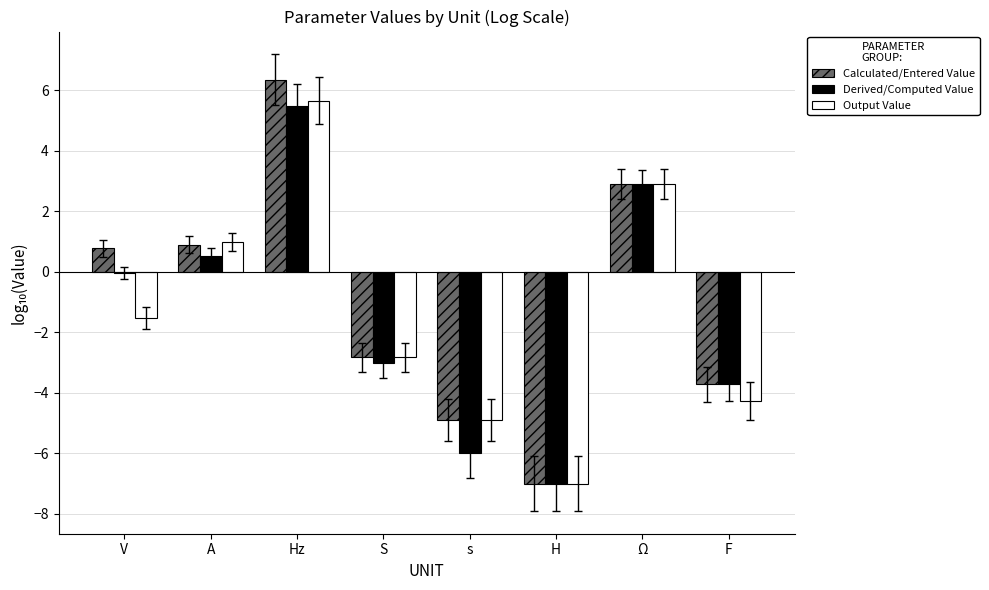

At which category is the sum across all series the highest?

Hz